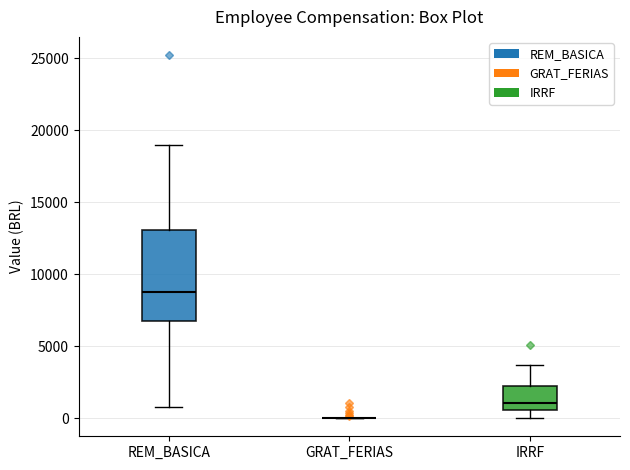

Which box is the tallest, from its lower edge to its upper edge?

REM_BASICA